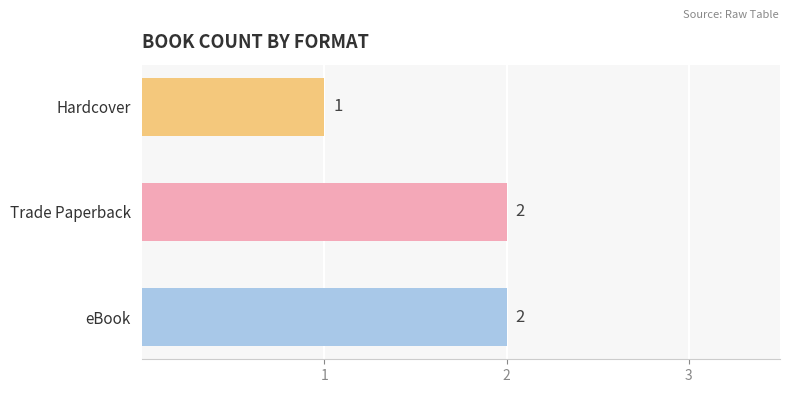

Approximately how many times larger is the value at Hardcover compared to eBook?

0.5